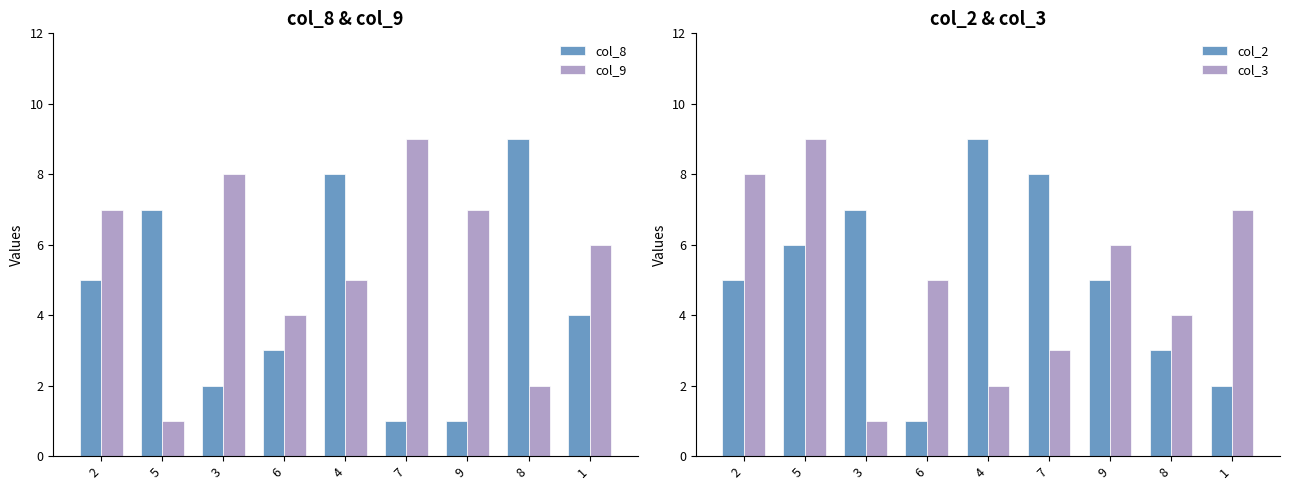

What is the difference between the highest and lowest values at 9?

6